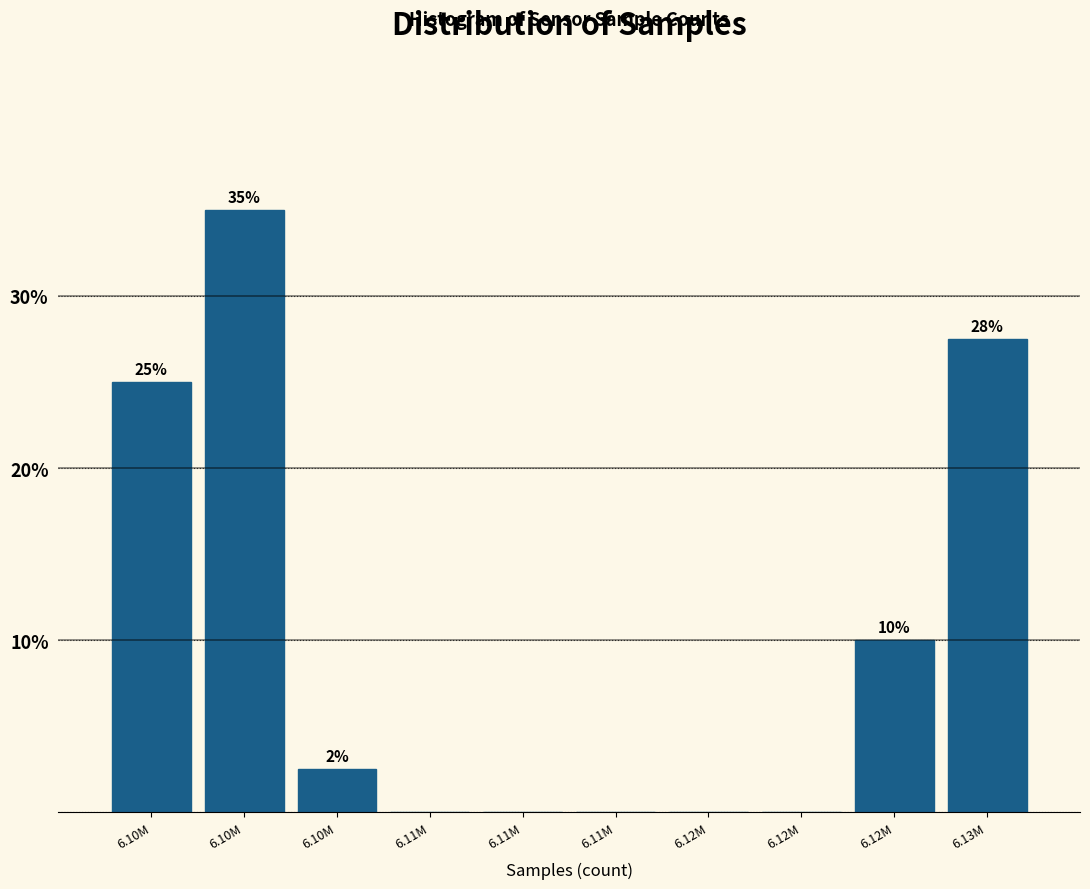

How many values are above zero?

5